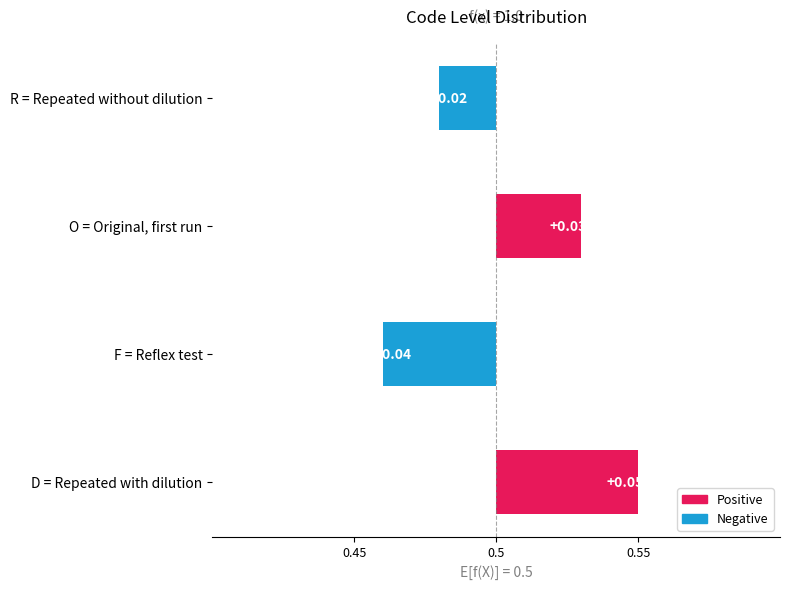

Count the number of categories in the chart.

4